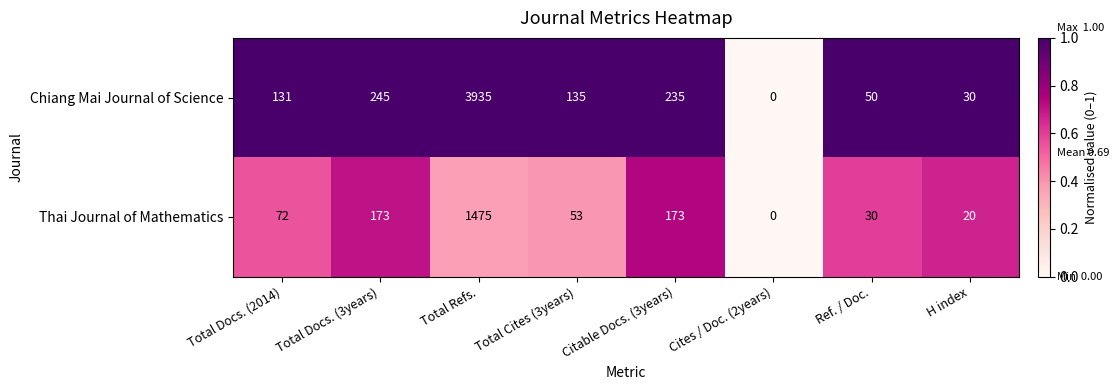

List the series in order of their overall mean, highest first.

Chiang Mai Journal of Science, Thai Journal of Mathematics